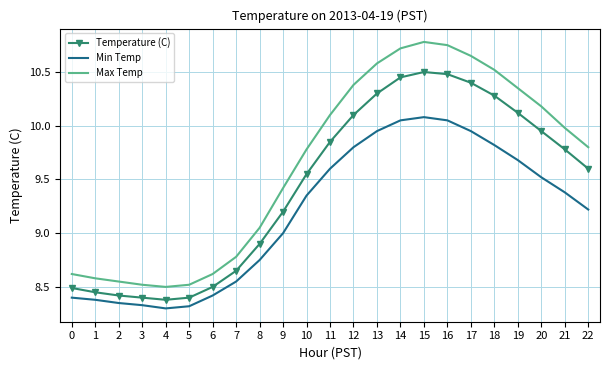

Is the value of Min Temp at 5 greater than the value of Temperature (C) at 12?

No